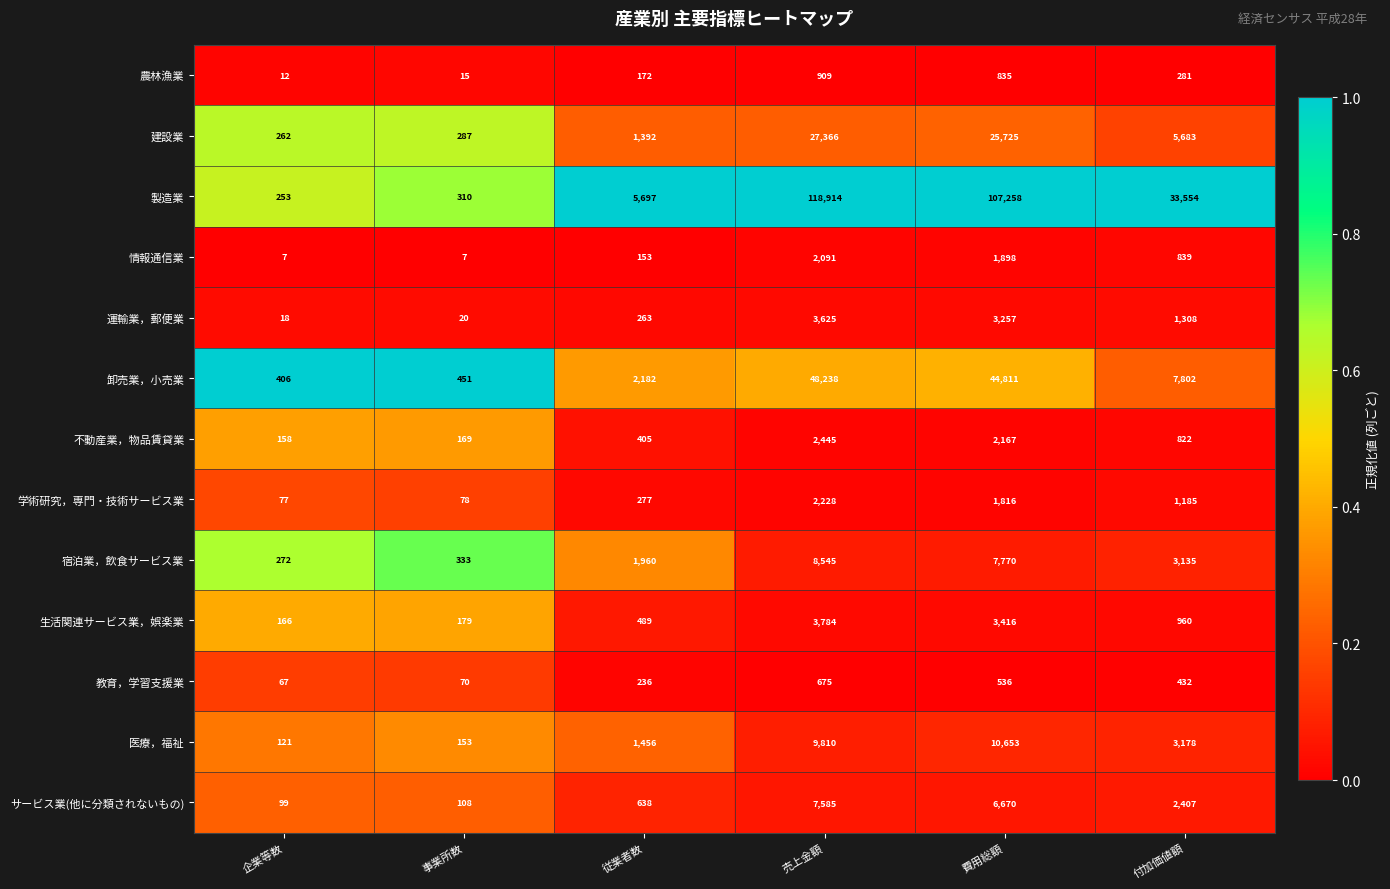

Which series has the widest spread of values?

製造業